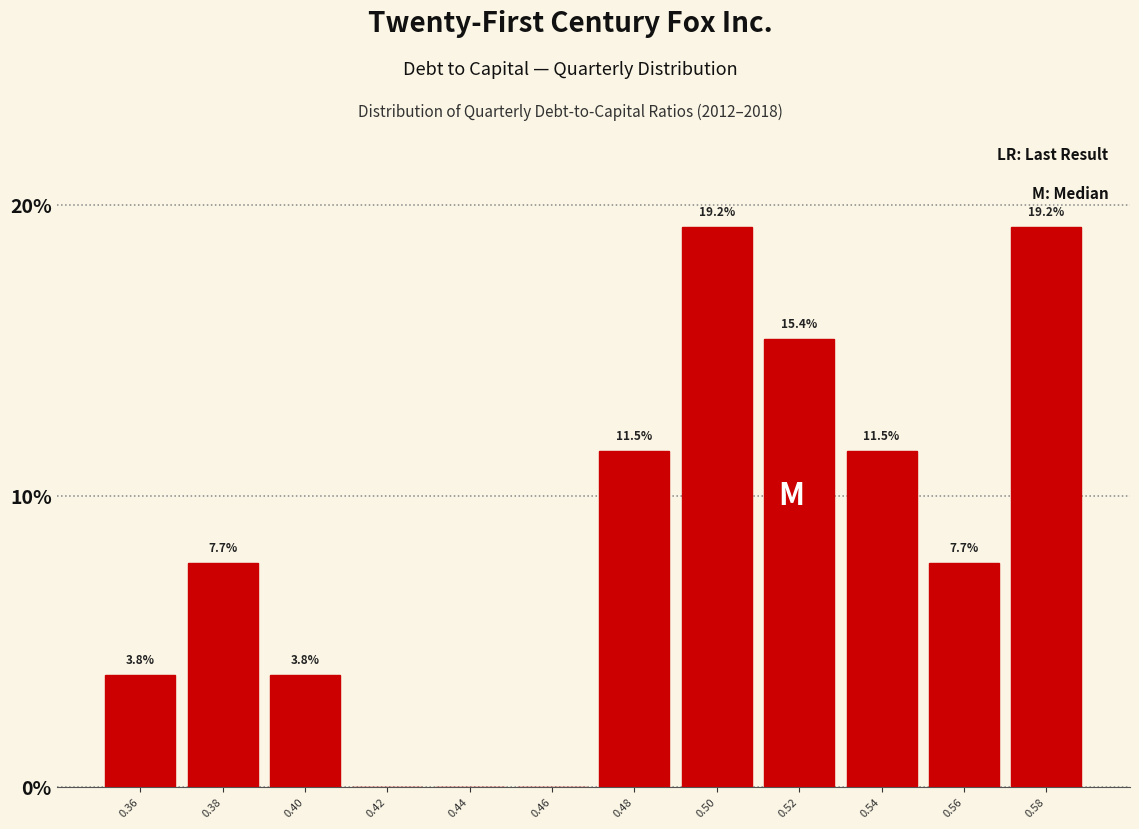

Reading right to left, transcribe all the data shown in this chart.

0.58=19.2	0.56=7.7	0.54=11.5	0.52=15.4	0.50=19.2	0.48=11.5	0.46=0.0	0.44=0.0	0.42=0.0	0.40=3.8	0.38=7.7	0.36=3.8